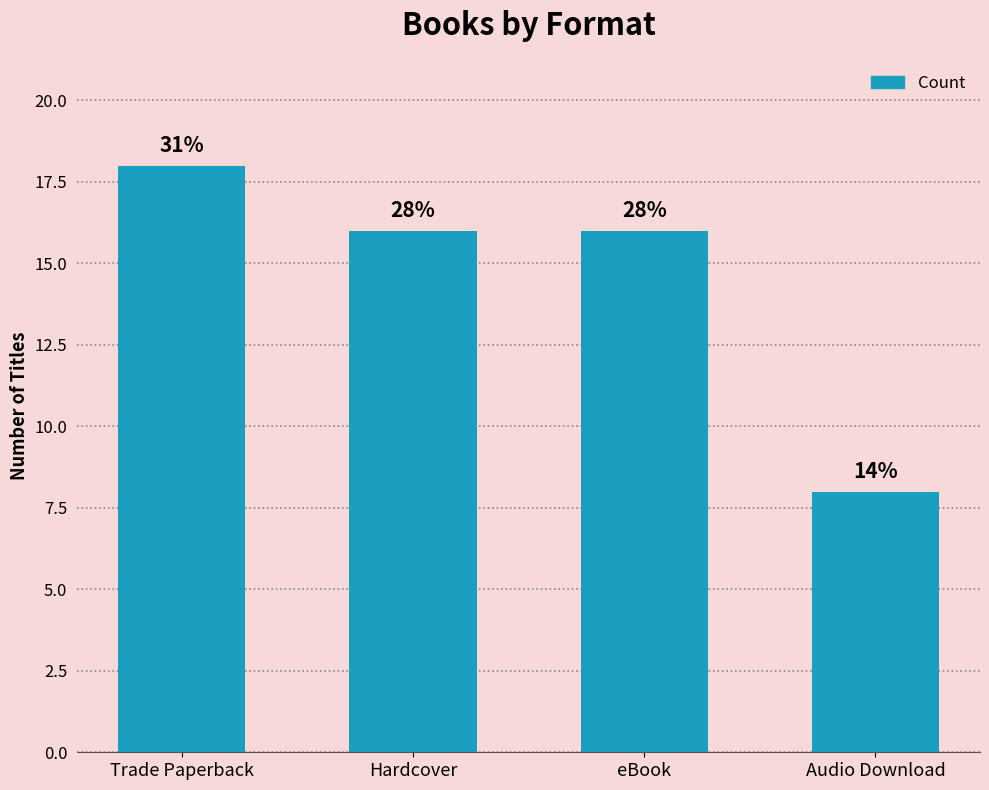

What is the value of the 3rd bar from the left?

16